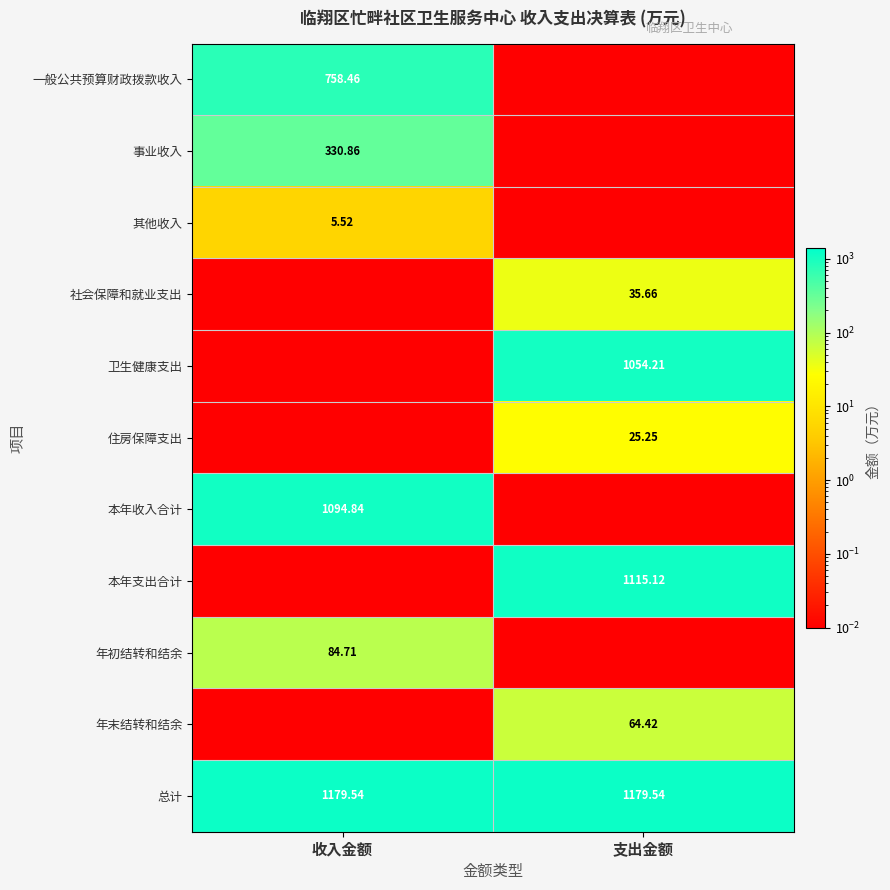

Is the value of 年末结转和结余 at 支出金额 greater than the value of 住房保障支出 at 支出金额?

Yes